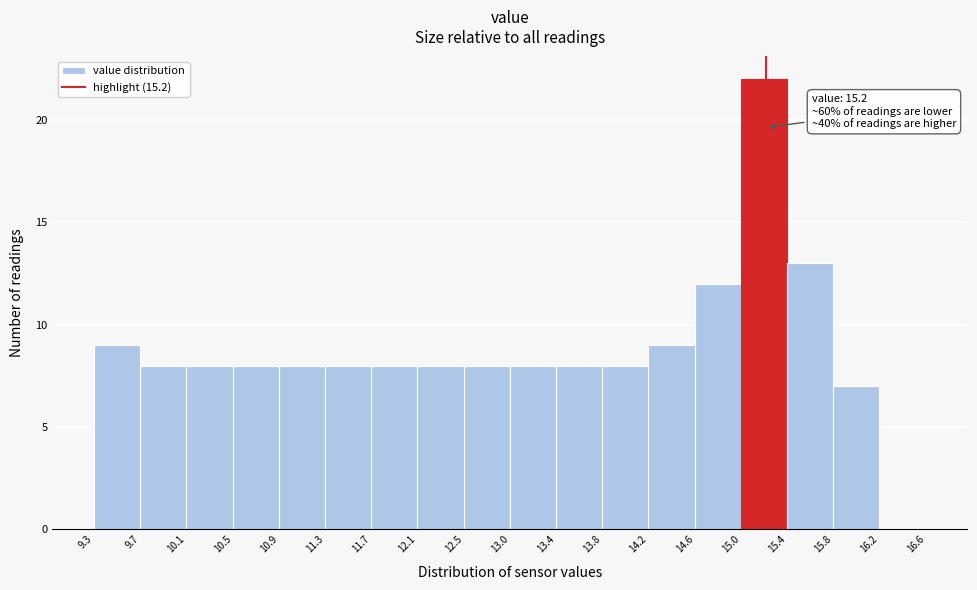

Over which range of the x-axis is the bar tallest?

15.0 to 15.4